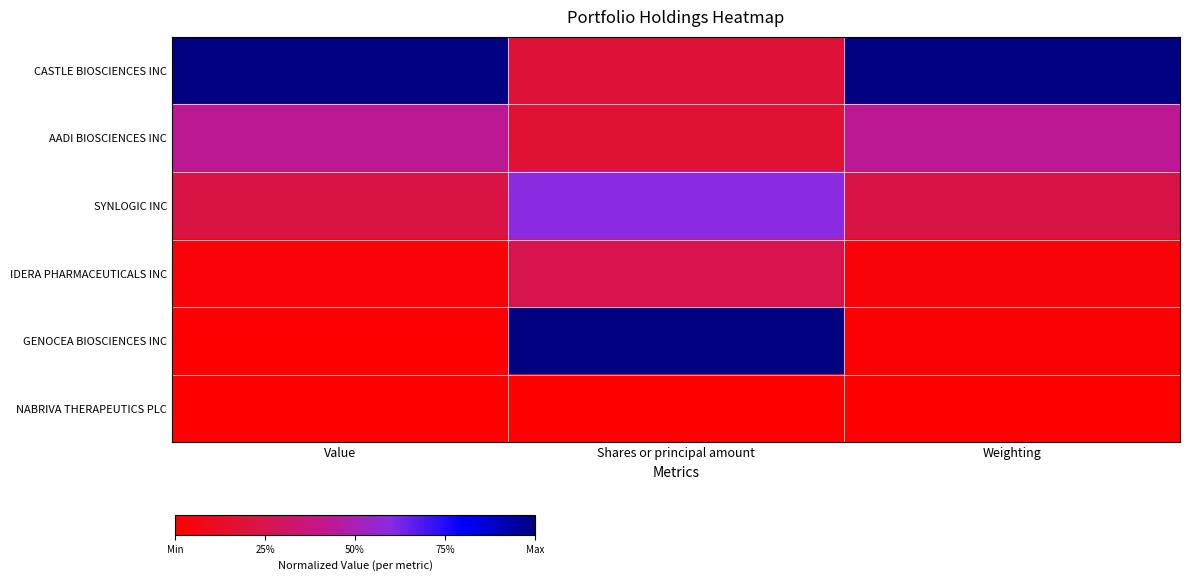

Between Value and Shares or principal amount, which is larger?

Value